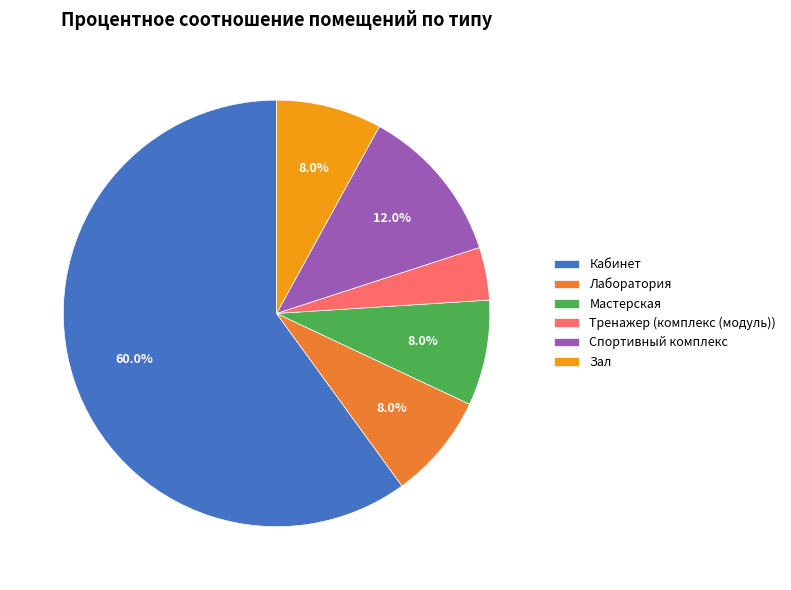

What percentage is NOT represented by Мастерская?

92.0%